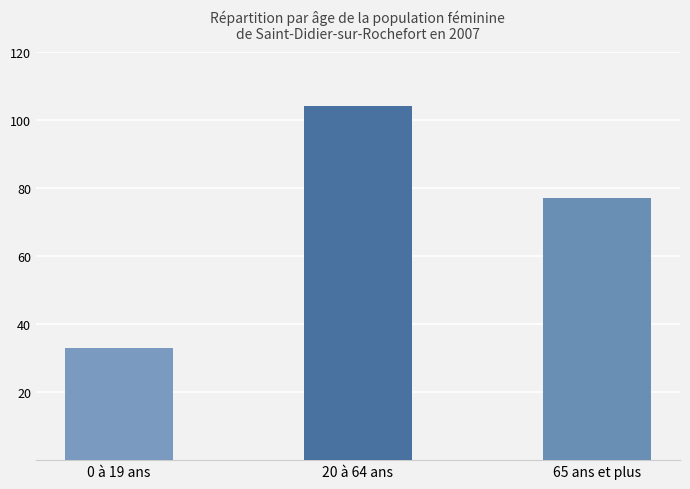

Are the bars grouped side by side (vs. stacked)?

No